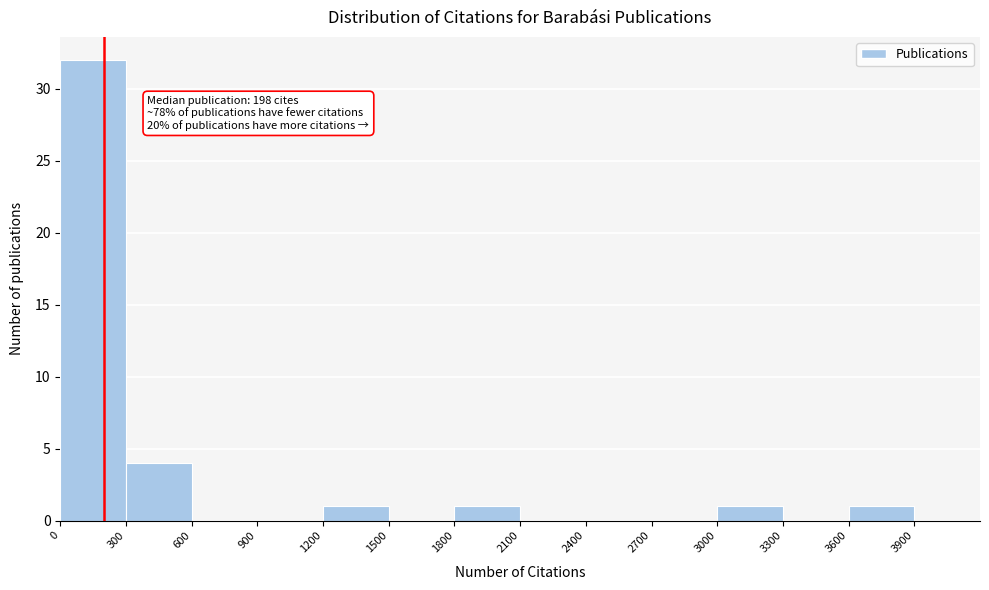

Over which range of the x-axis is the bar tallest?

0 to 300